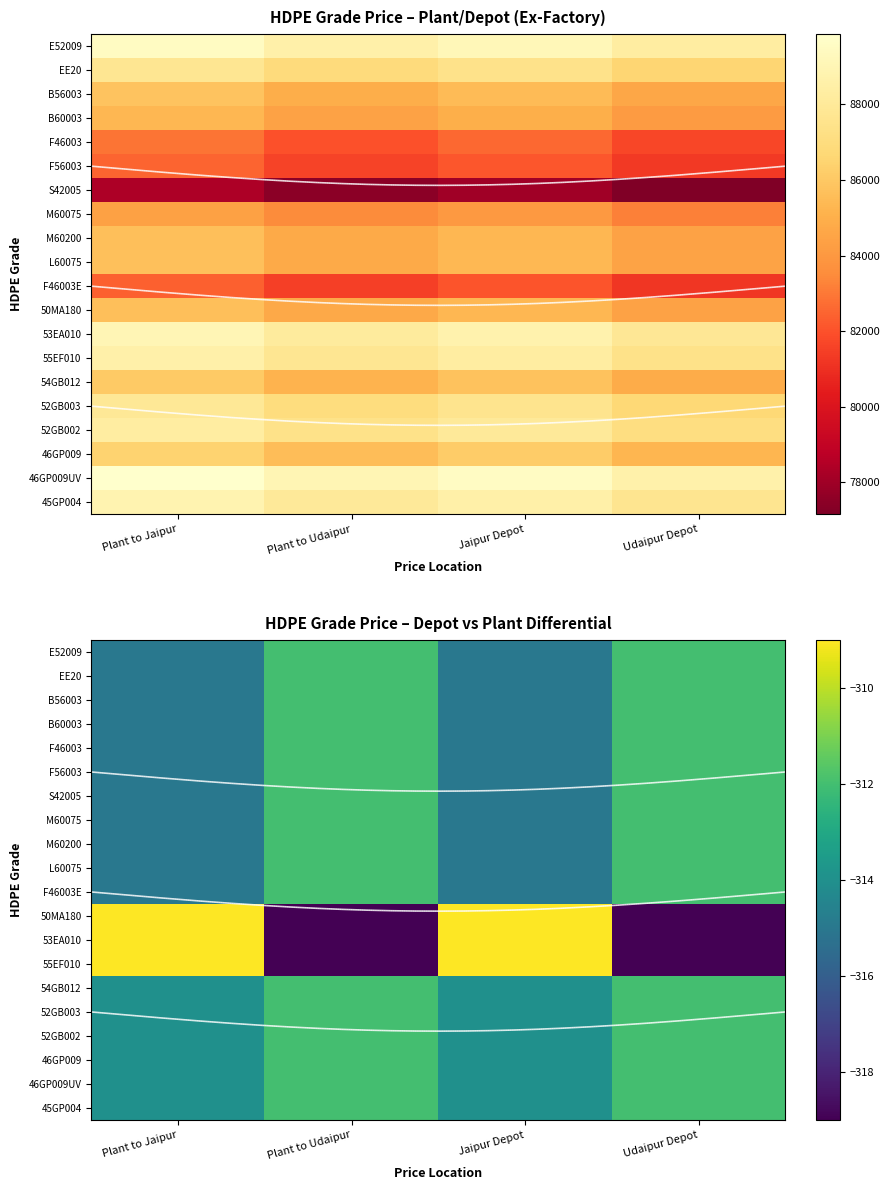

What is the minimum value for 52GB003?

-314